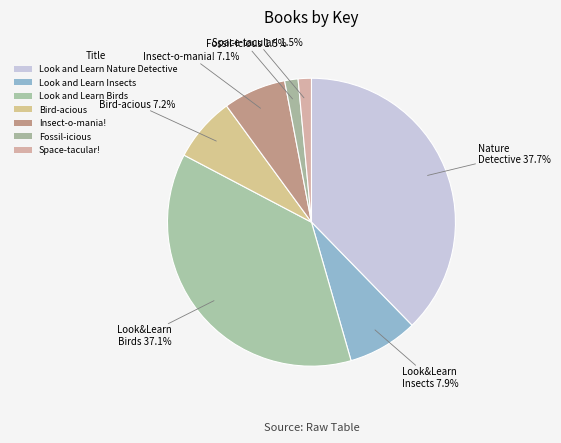

Count the number of slices in the pie.

7